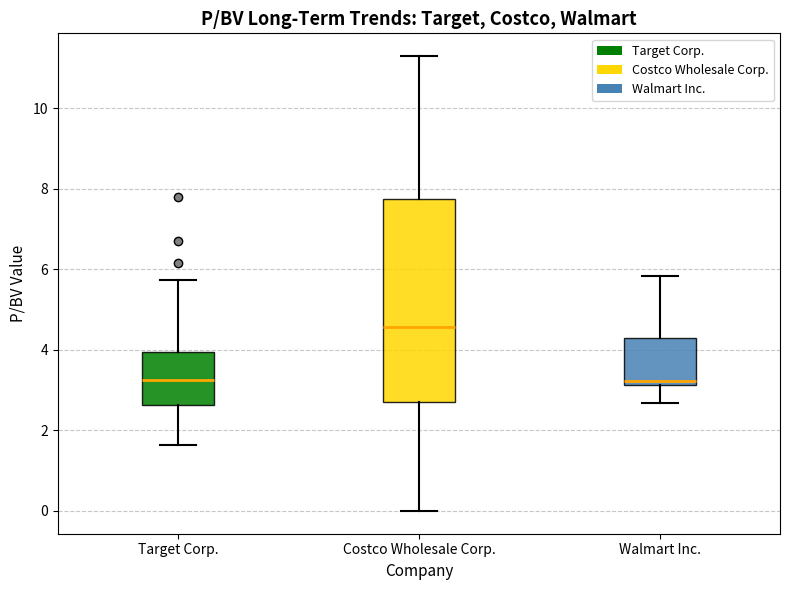

Reading left to right, read every box against the y-axis: the position of its median line, the range the box covers, and the ends of its whiskers. The values are not printed on the chart, so give them approximately, as read against the axis.

Target Corp.: median 3.2, box 2.6 to 4.0, whiskers 1.6 to 5.8
Costco Wholesale Corp.: median 4.6, box 2.8 to 7.8, whiskers 0.0 to 11.4
Walmart Inc.: median 3.2 (just above the box's lower edge), box 3.2 to 4.2, whiskers 2.6 to 5.8